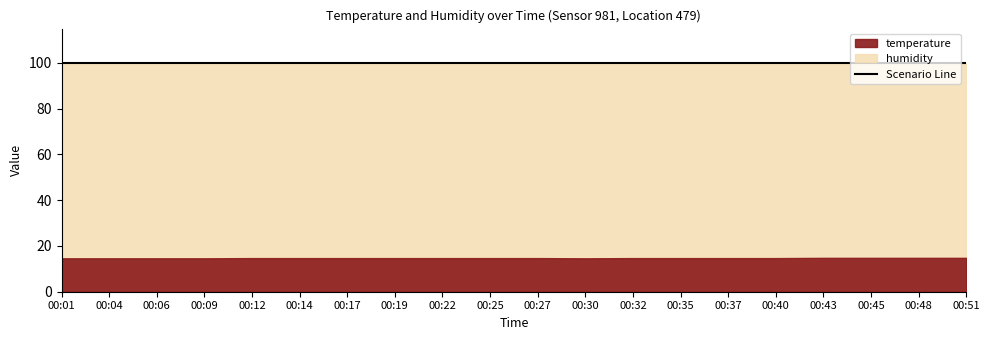

List the series in order of their overall mean, lowest first.

temperature, humidity